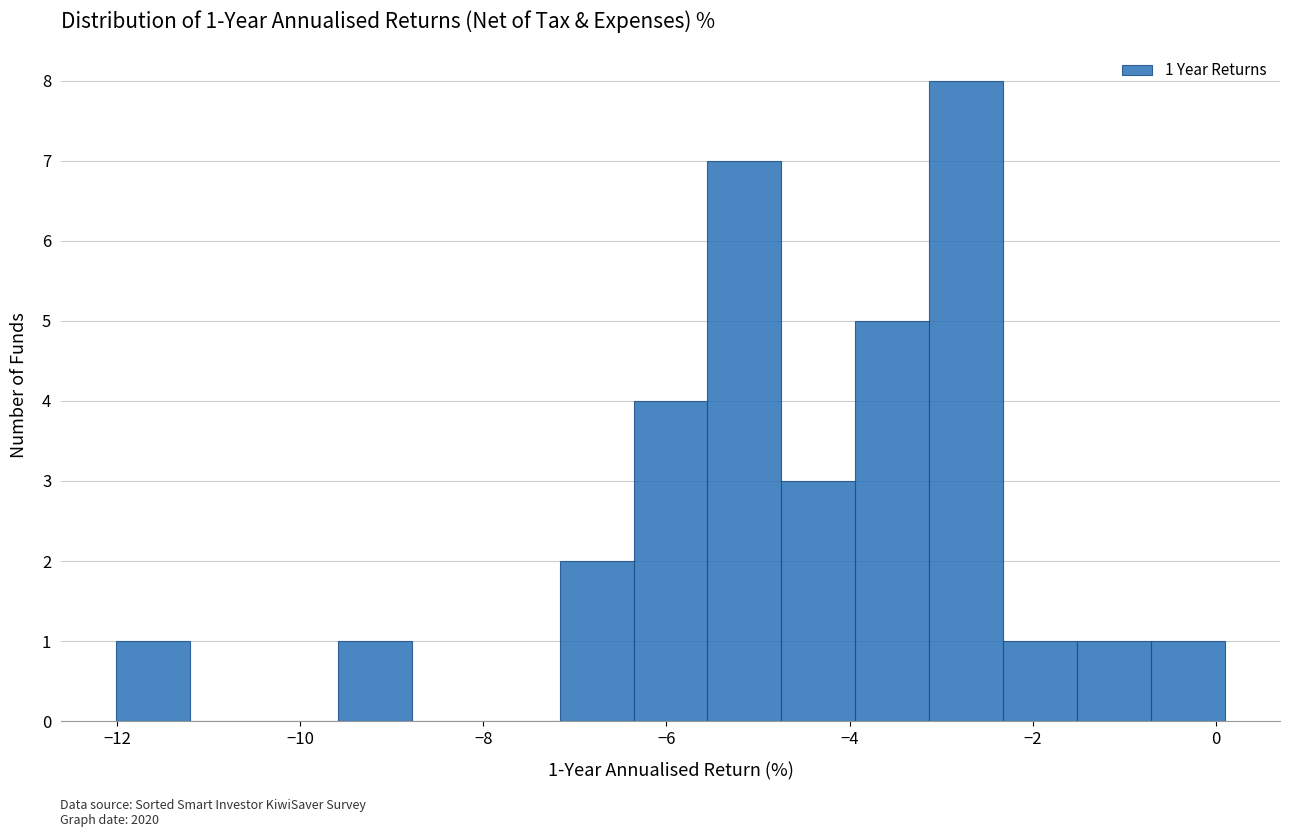

Over which range of the x-axis is the bar tallest?

-3.2 to -2.4